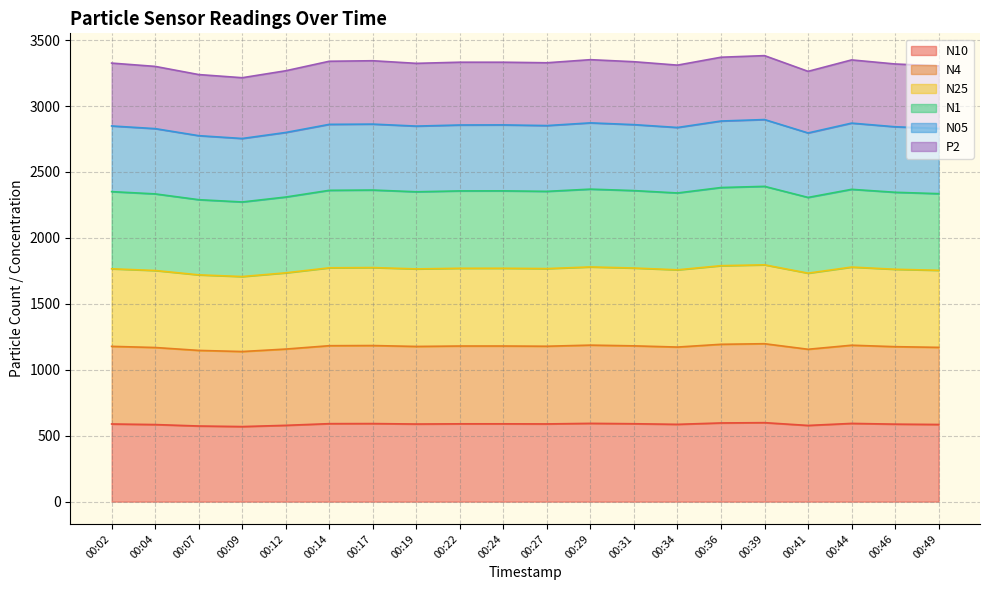

Which category has the lowest value across all series?

00:09